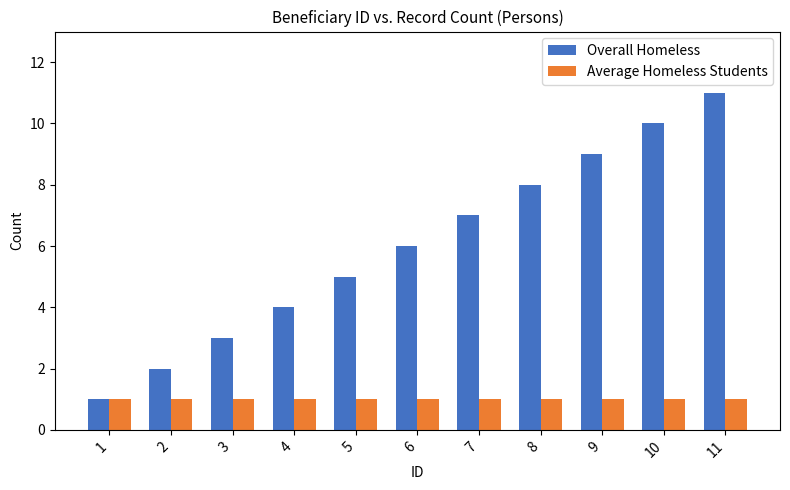

Which series has the largest total across all categories?

Overall Homeless